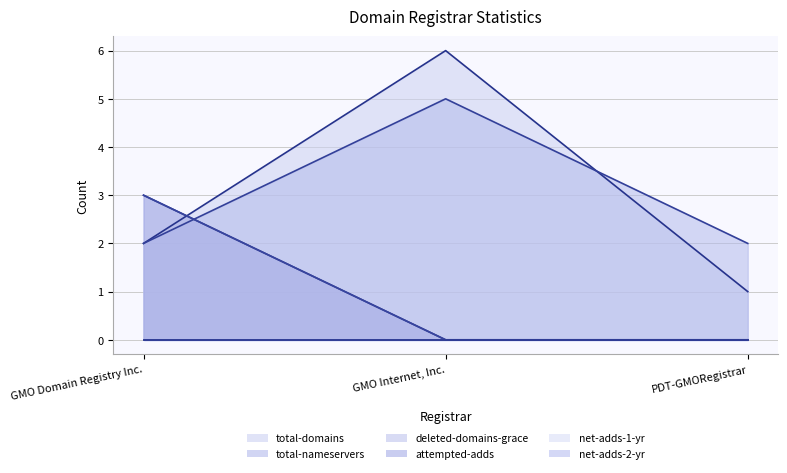

Read the total-nameservers value at PDT-GMORegistrar.

2